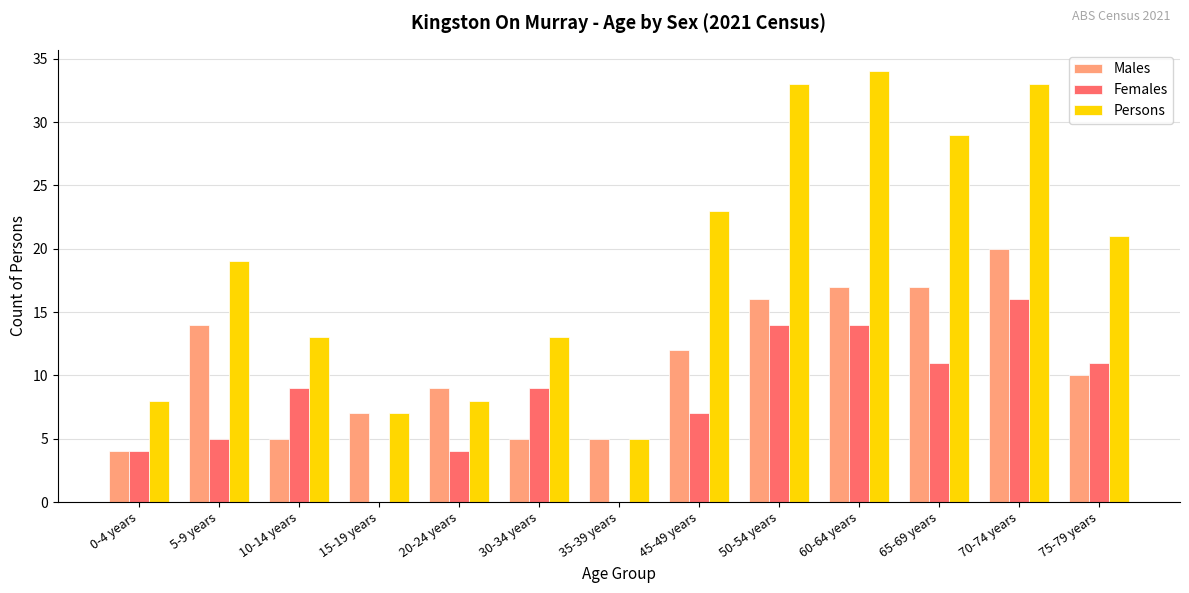

What is the total value across all series at 35-39 years?

10